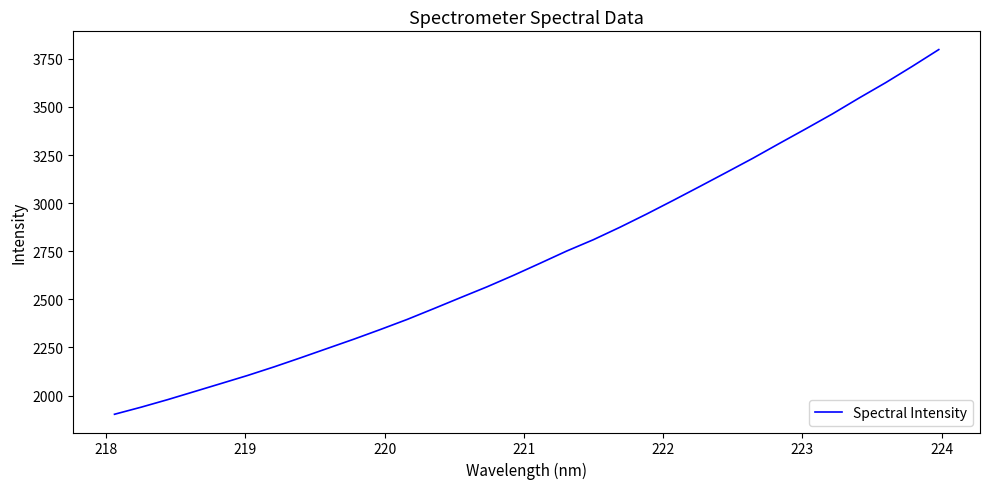

Count the number of values greater than 2687.

16